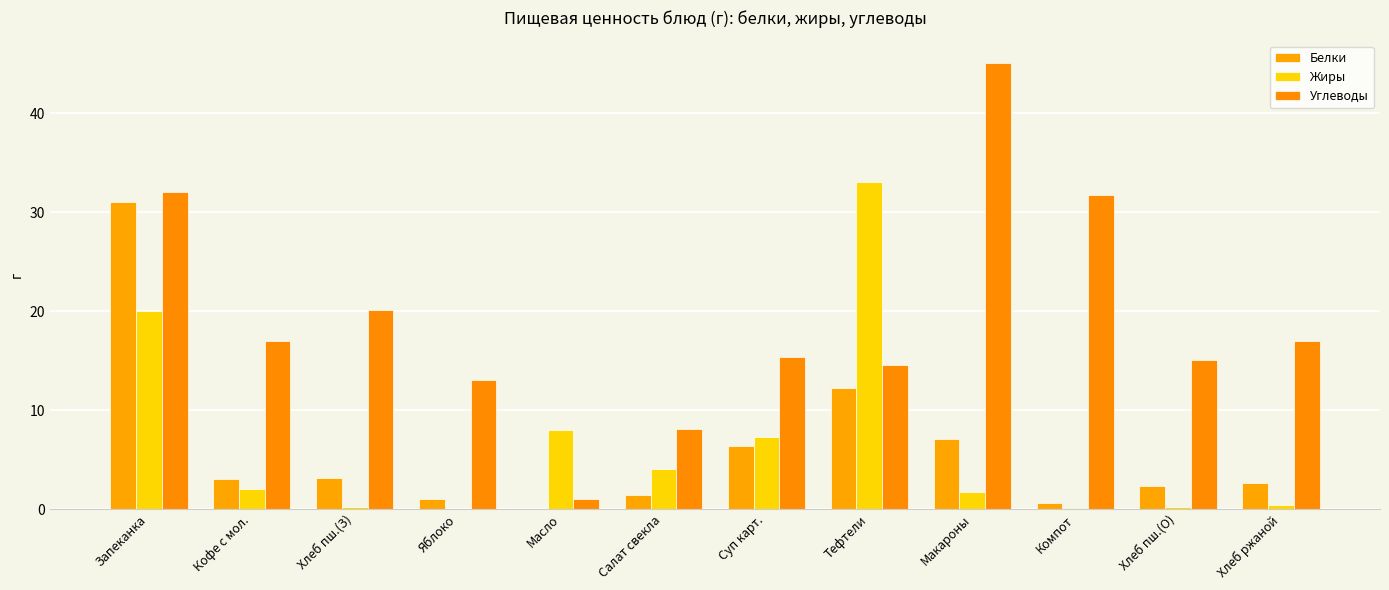

At which category is the sum across all series the highest?

Запеканка